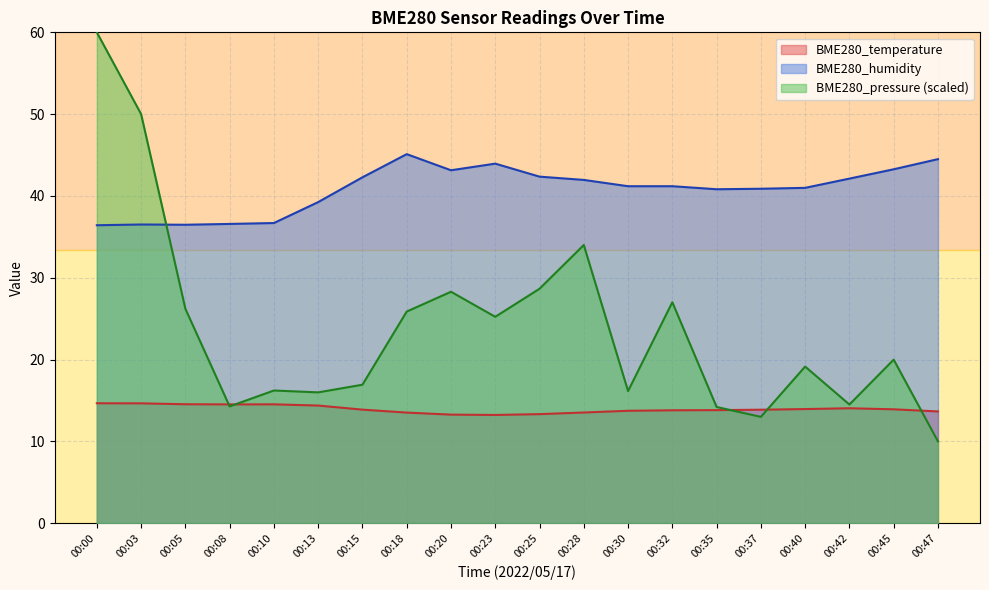

At 00:00, list the series in order from smallest to largest.

BME280_temperature, BME280_humidity, BME280_pressure (scaled)